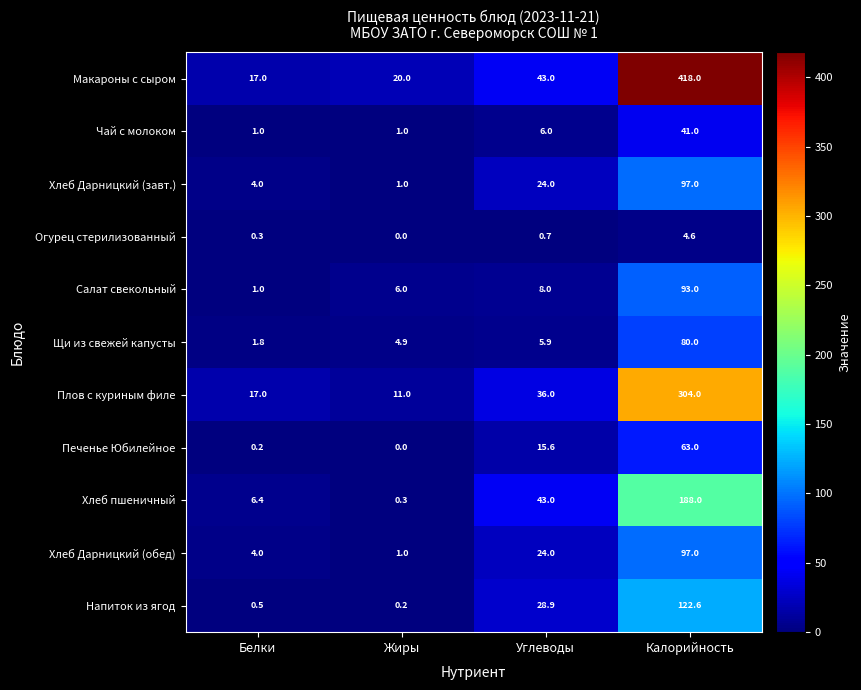

The Салат свекольный series shows 1.0 at Белки. True or false?

True